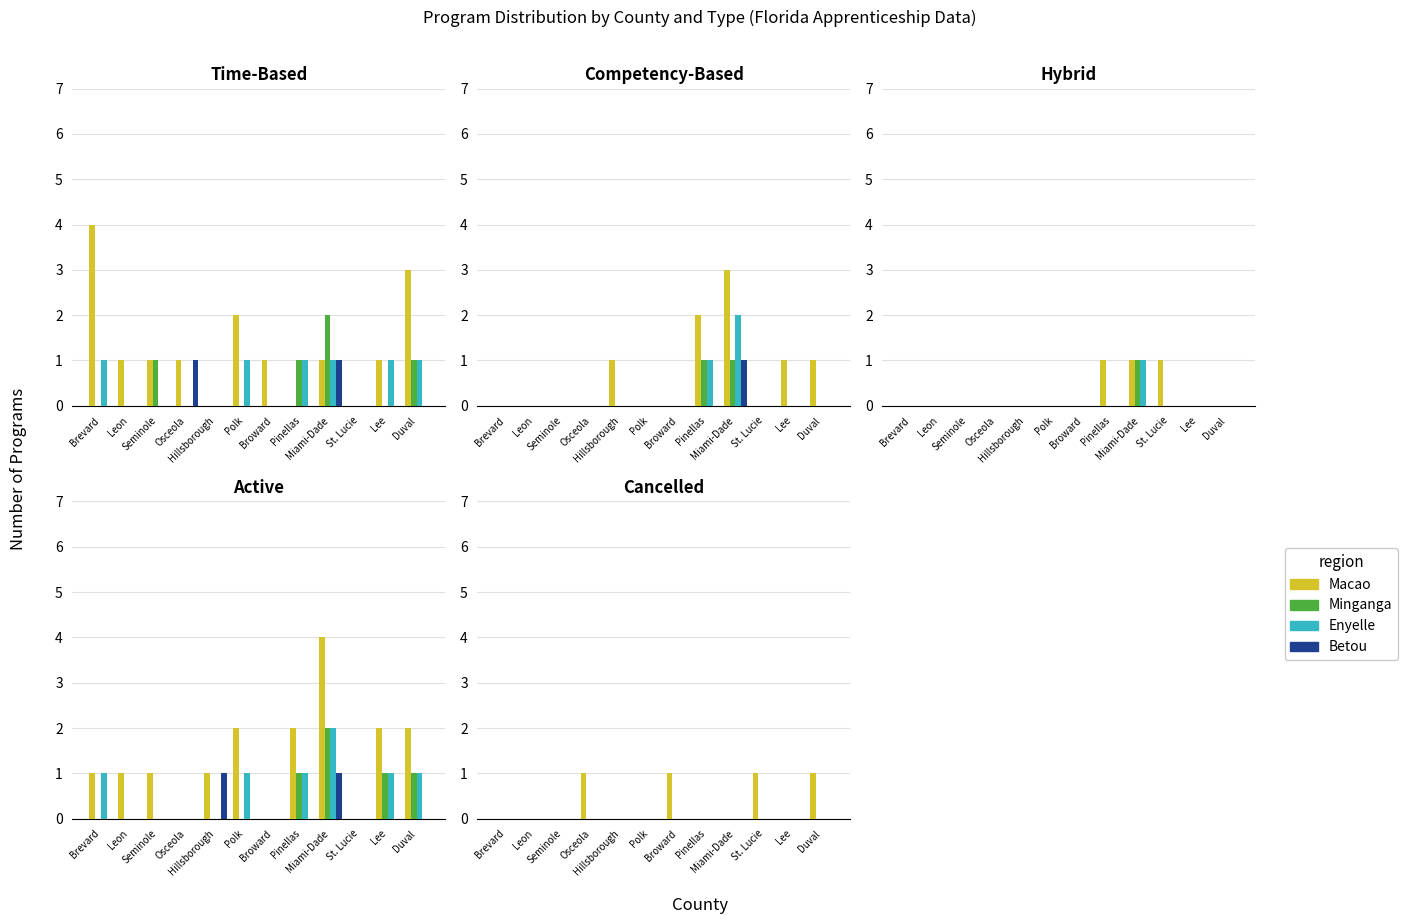

At which label is Macao closest to 0?

Brevard